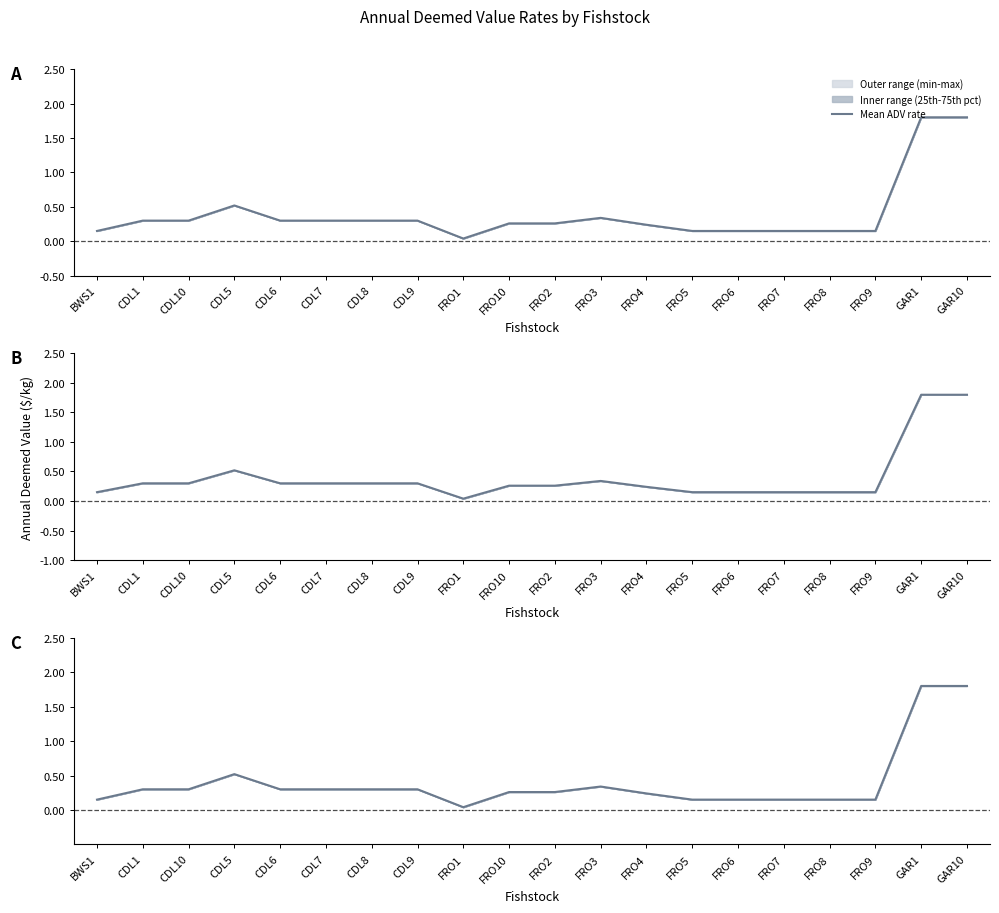

What value does the data have at CDL6?

0.3